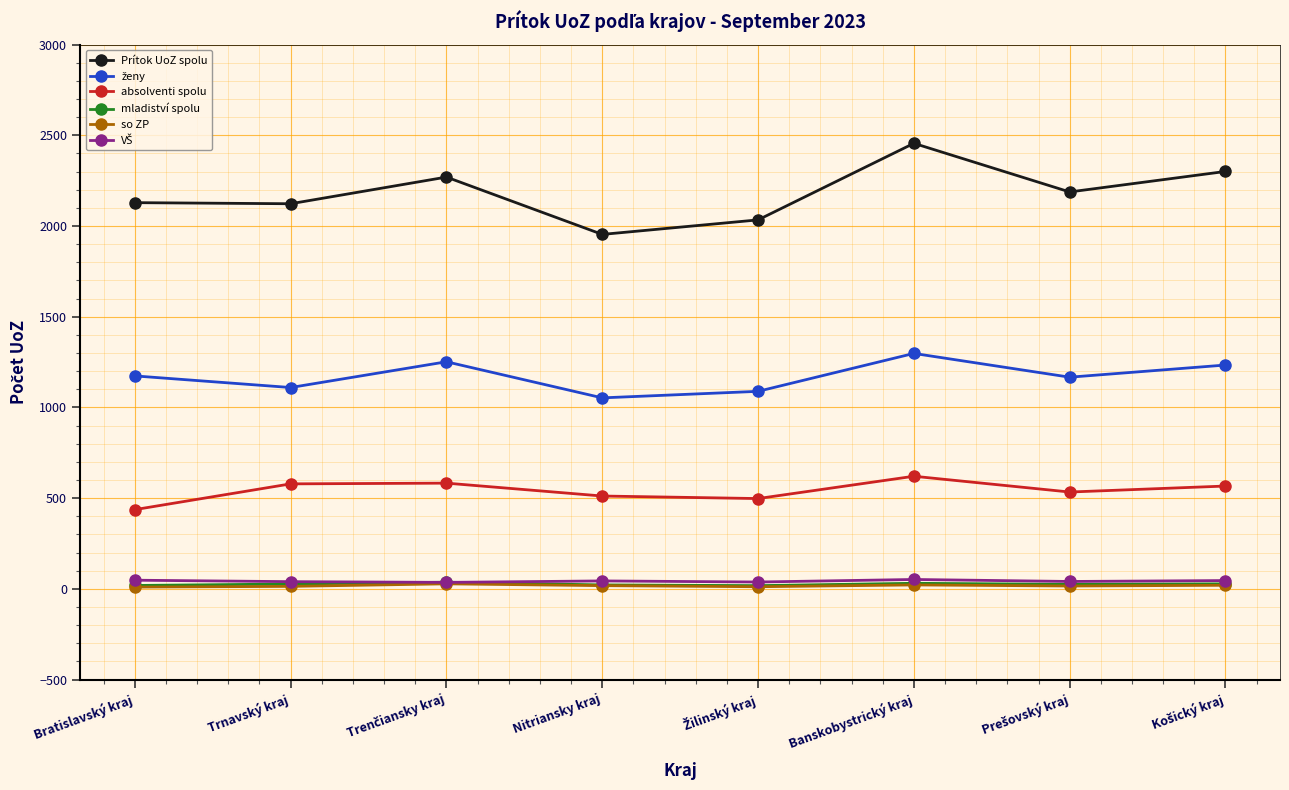

True or false: mladiství spolu and absolventi spolu intersect in this chart.

False